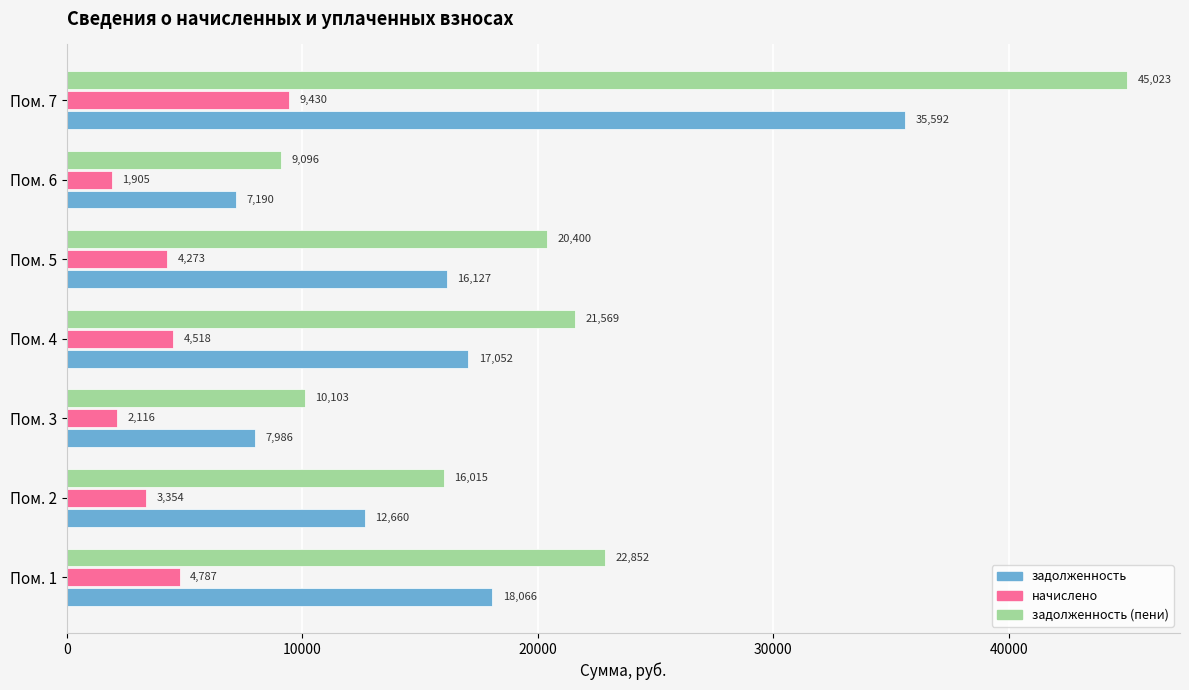

Is it true that задолженность equals 12660.2 at Пом. 2?

True